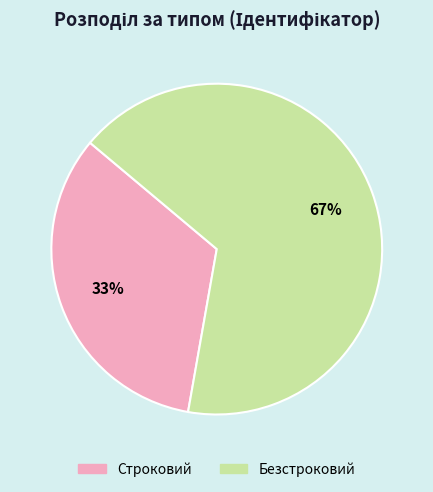

The Строковий slice represents 33% of the pie. True or false?

True